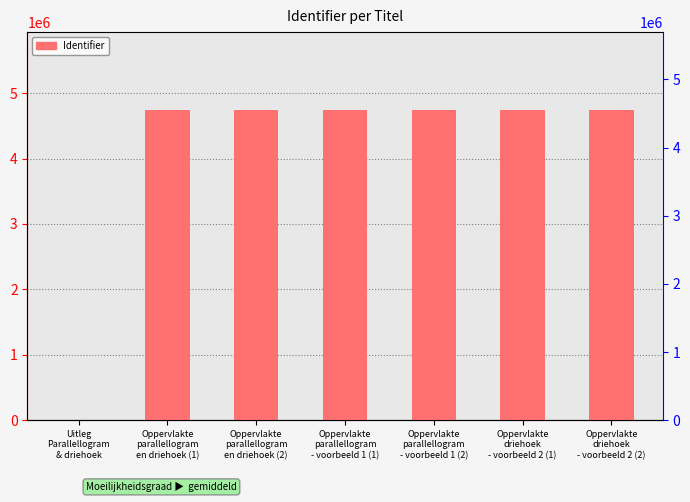

How many bars are there in total?

7